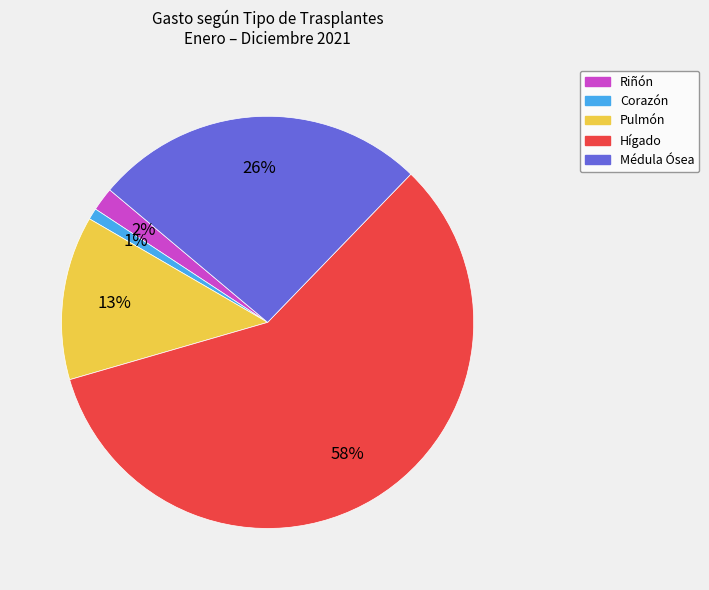

What is the majority slice?

Hígado